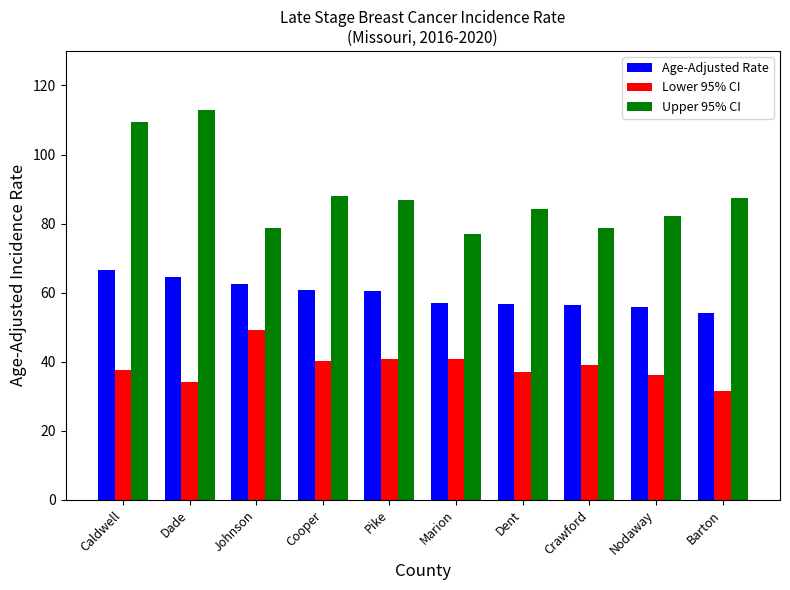

What is the label of the 8th bar from the left?

Crawford